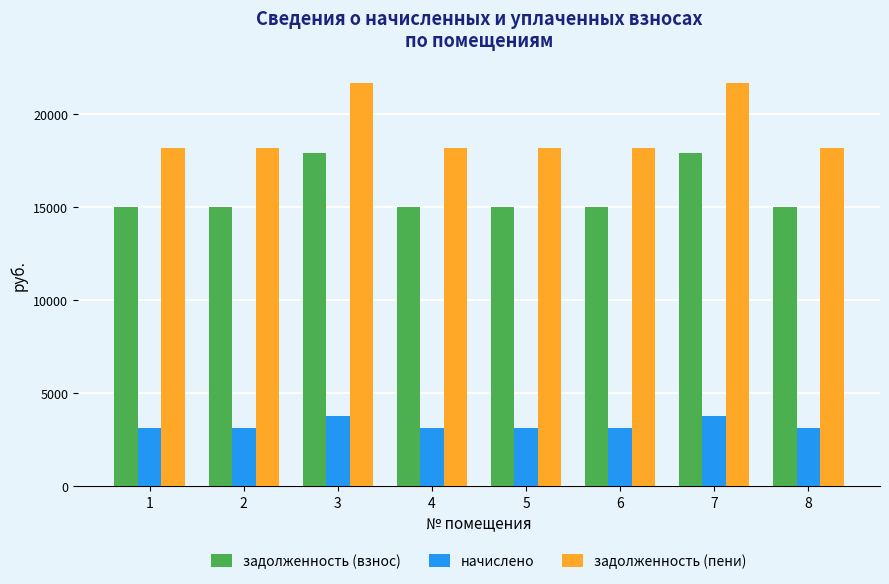

What is the spread (max minus min) of values at 6?

15040.1